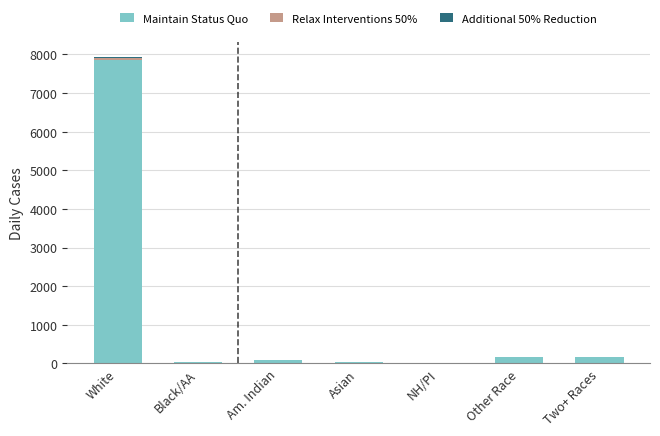

What is the highest value of the Maintain Status Quo series?

7850.0